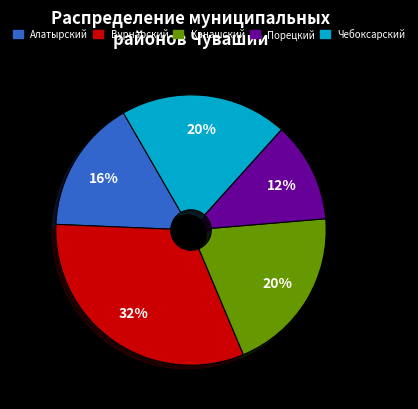

Is it true that Вурнарский is 38% of the pie?

False